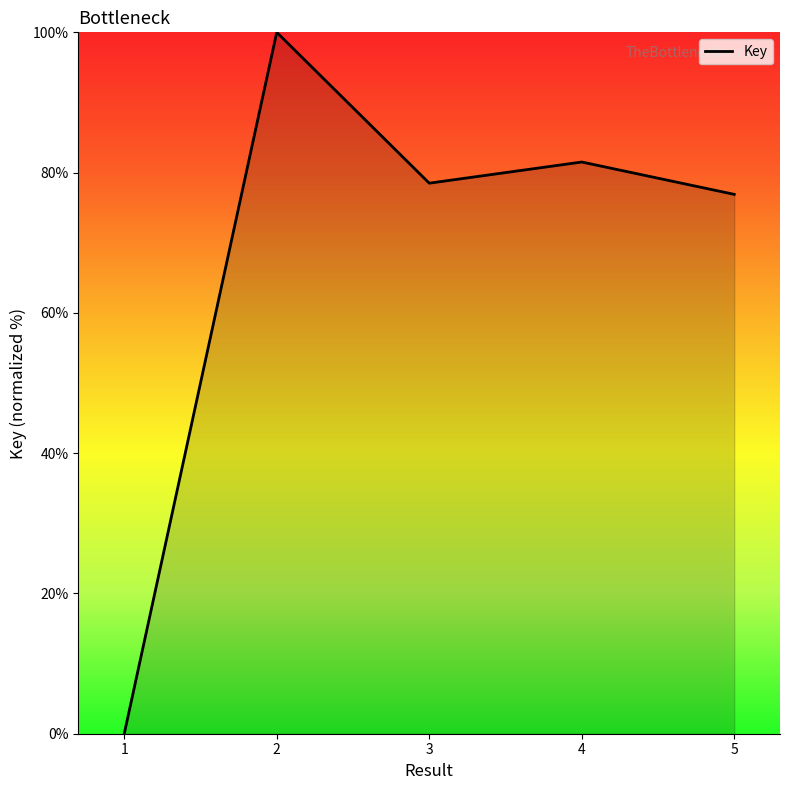

Reading left to right, transcribe all the data shown in this chart.

0.0	100.0	78.5	81.5	76.9